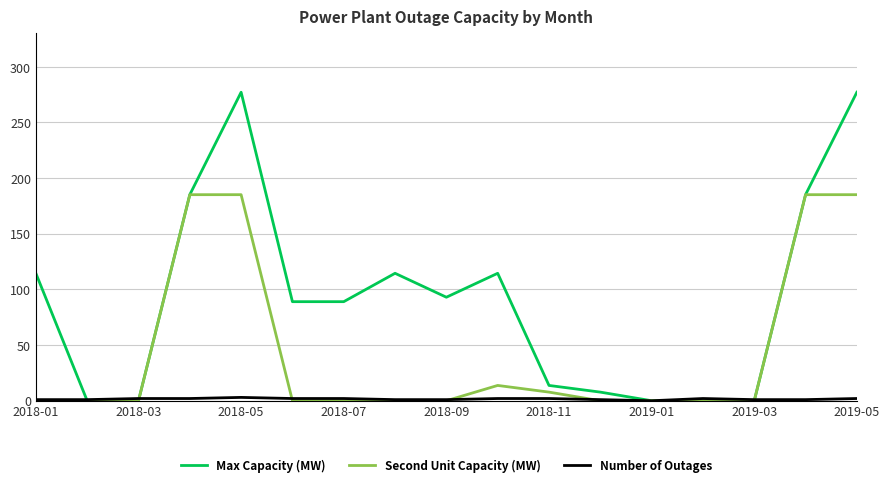

What is the maximum value shown in the chart?

277.2